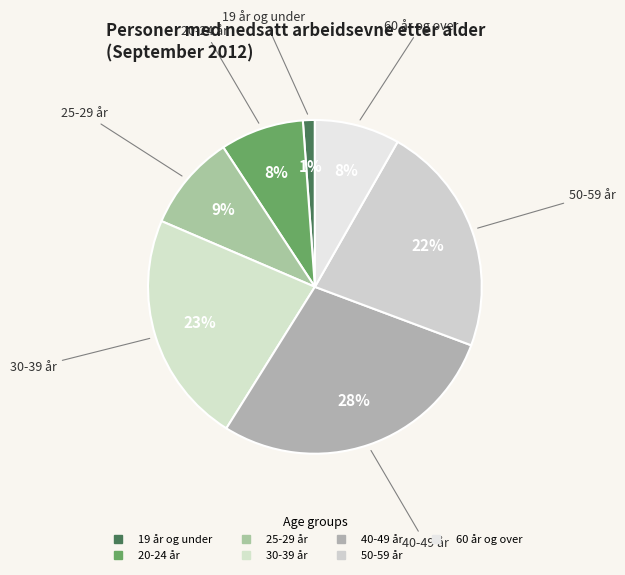

Which slice is the smallest?

19 år og under